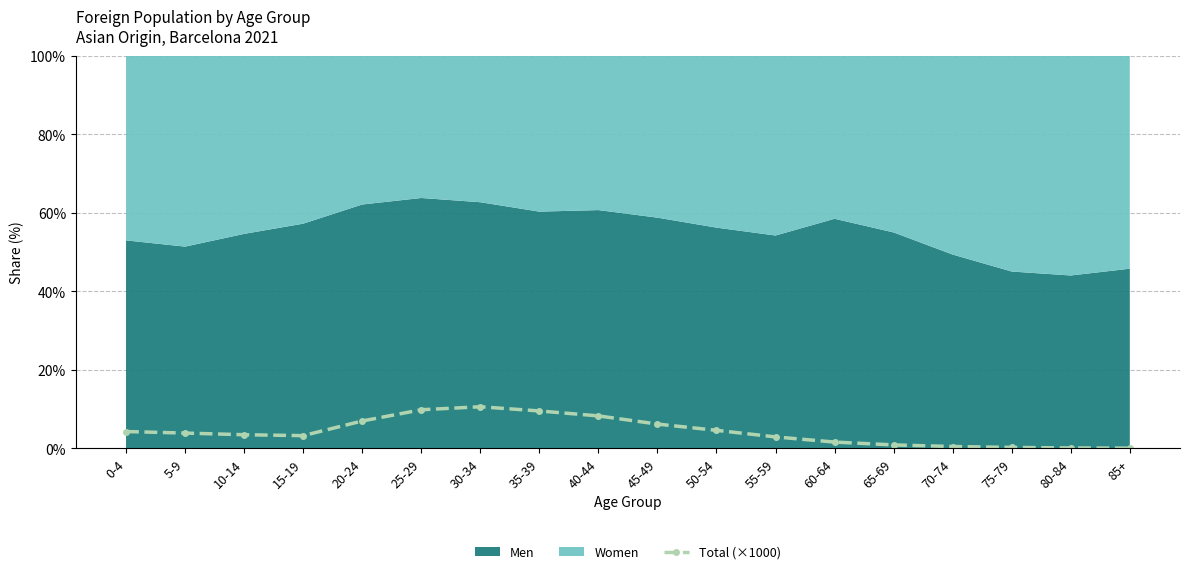

What is the value of the 14th point from the left?

0.9